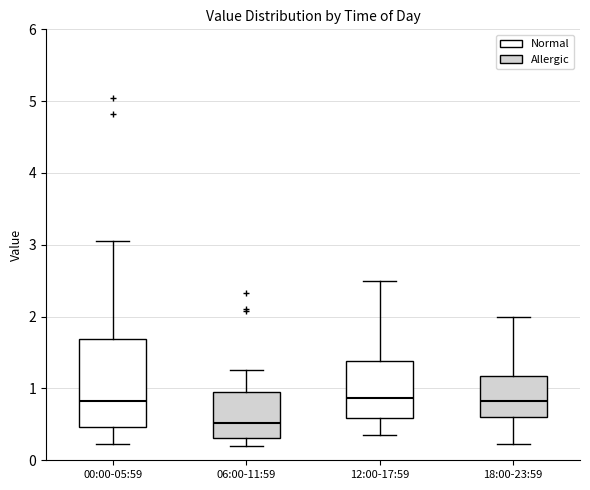

Reading left to right, read every box against the y-axis: the position of its median line, the range the box covers, and the ends of its whiskers. The values are not printed on the chart, so give them approximately, as read against the axis.

00:00-05:59: median 0.8, box 0.5 to 1.7, whiskers 0.2 to 3.1
06:00-11:59: median 0.5, box 0.3 to 0.9, whiskers 0.2 to 1.3
12:00-17:59: median 0.9, box 0.6 to 1.4, whiskers 0.4 to 2.5
18:00-23:59: median 0.8, box 0.6 to 1.2, whiskers 0.2 to 2.0